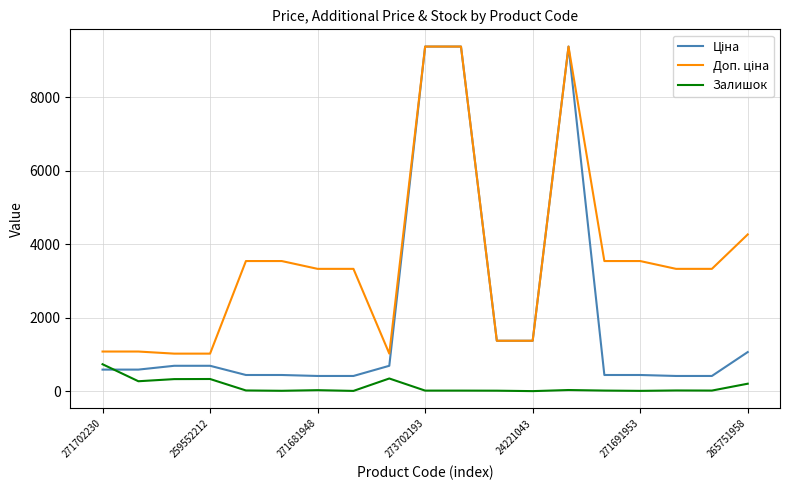

What is the highest value of the Залишок series?

736.0